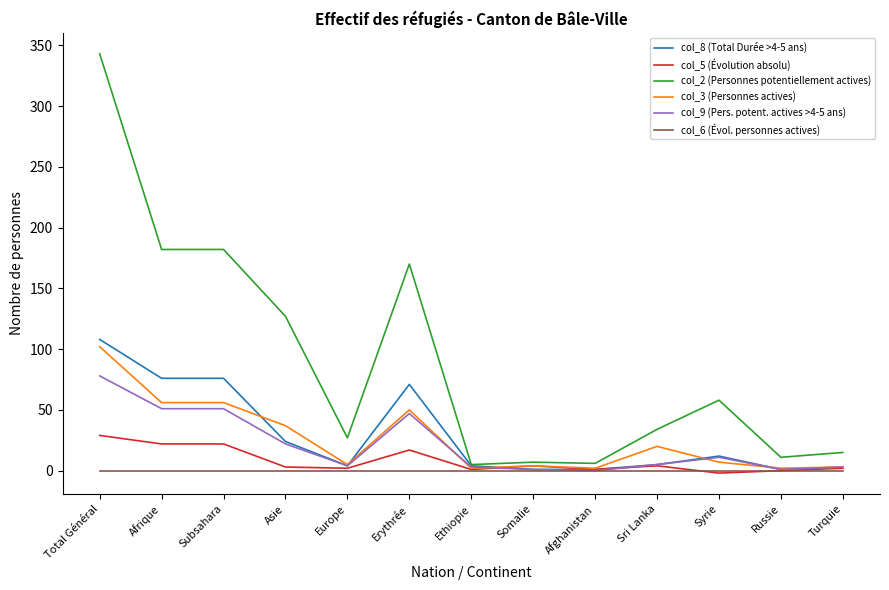

Which series has the largest total across all categories?

col_2 (Personnes potentiellement actives)